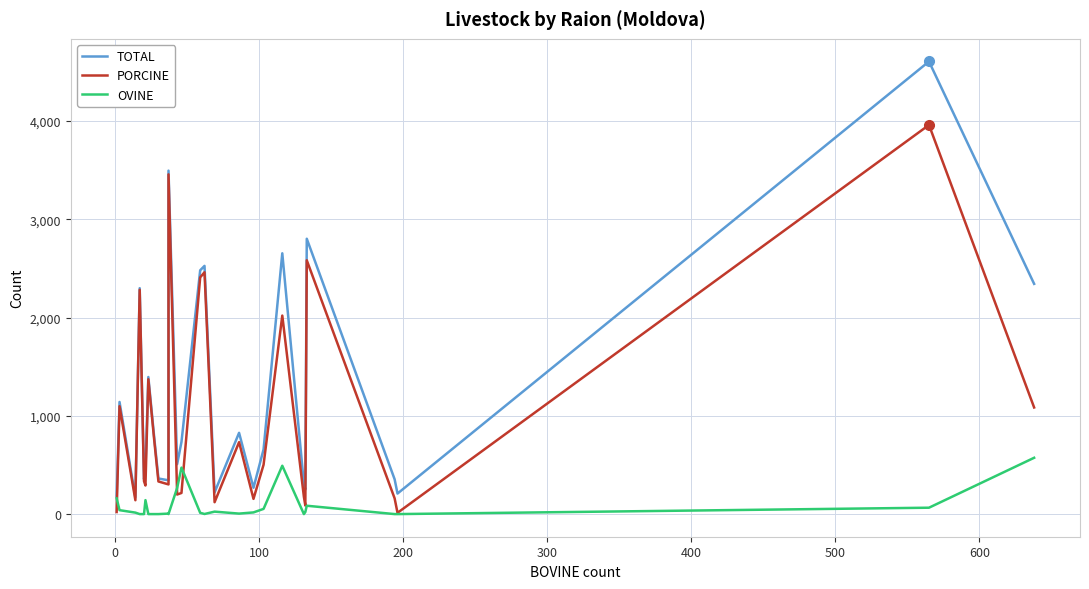

Which series has the largest total across all categories?

TOTAL